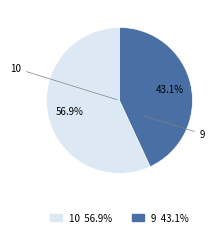

Which has a higher value, 9 or 10?

10